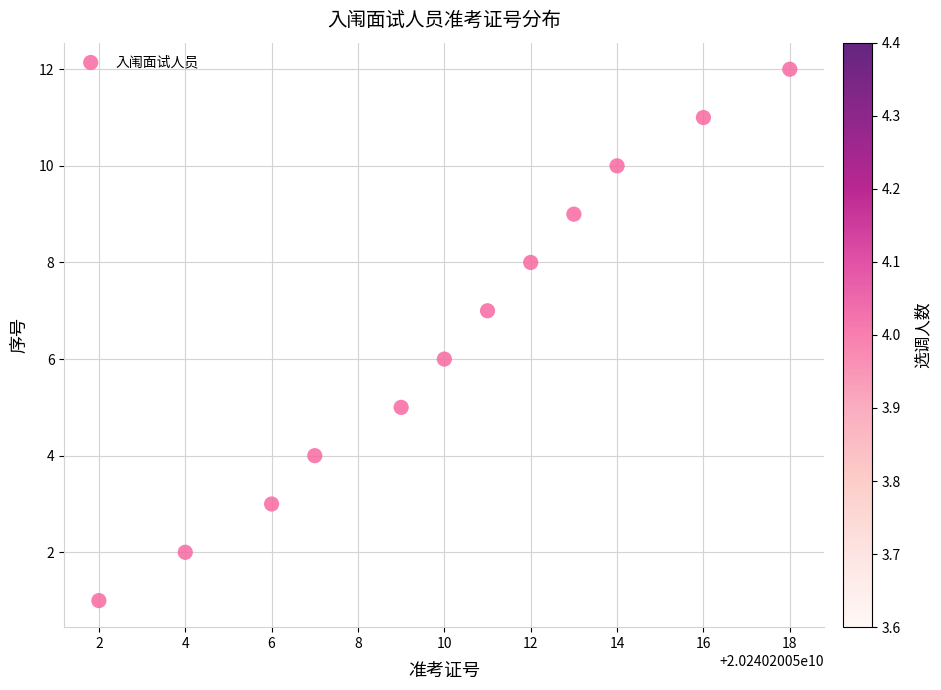

What is the range of Y values (max minus min)?

11